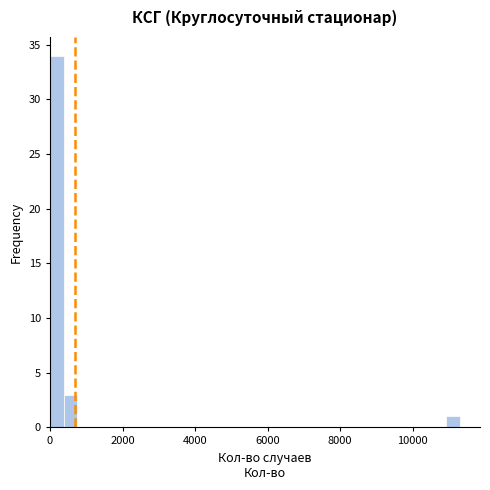

Read against the x-axis, roughly where is the centre of the tallest bar?

200